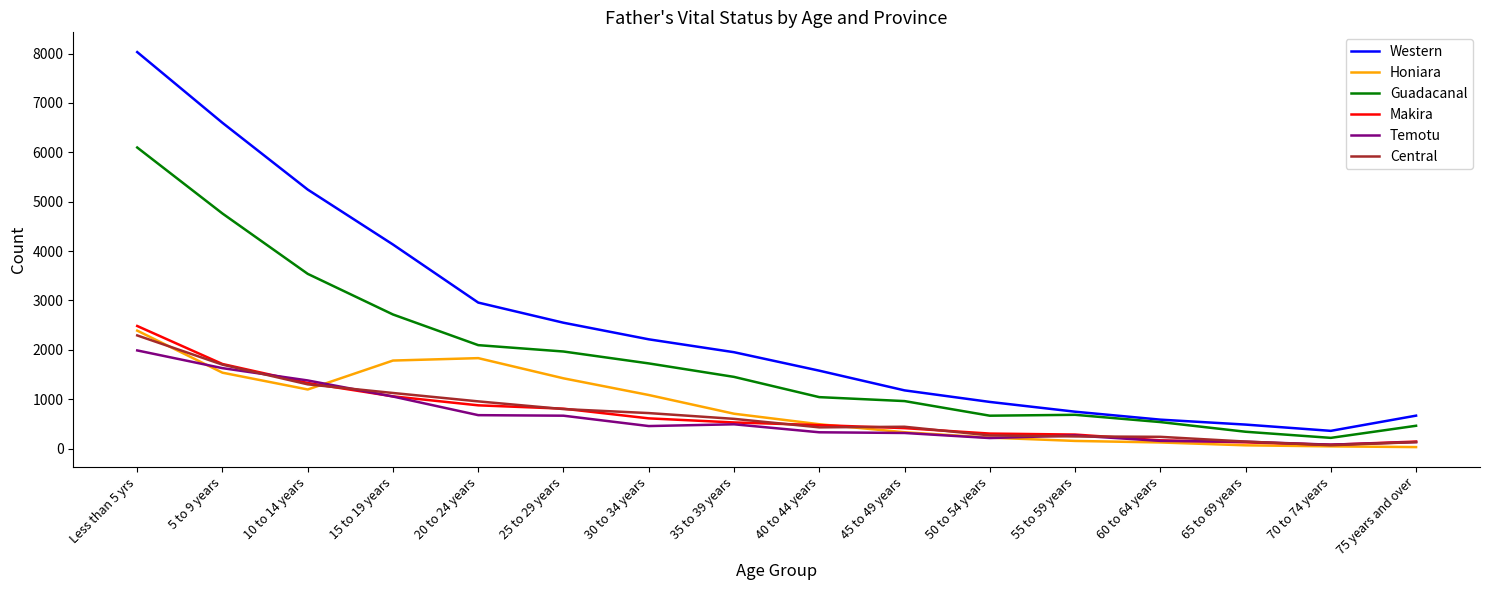

What is the sum of all Central values?

11444